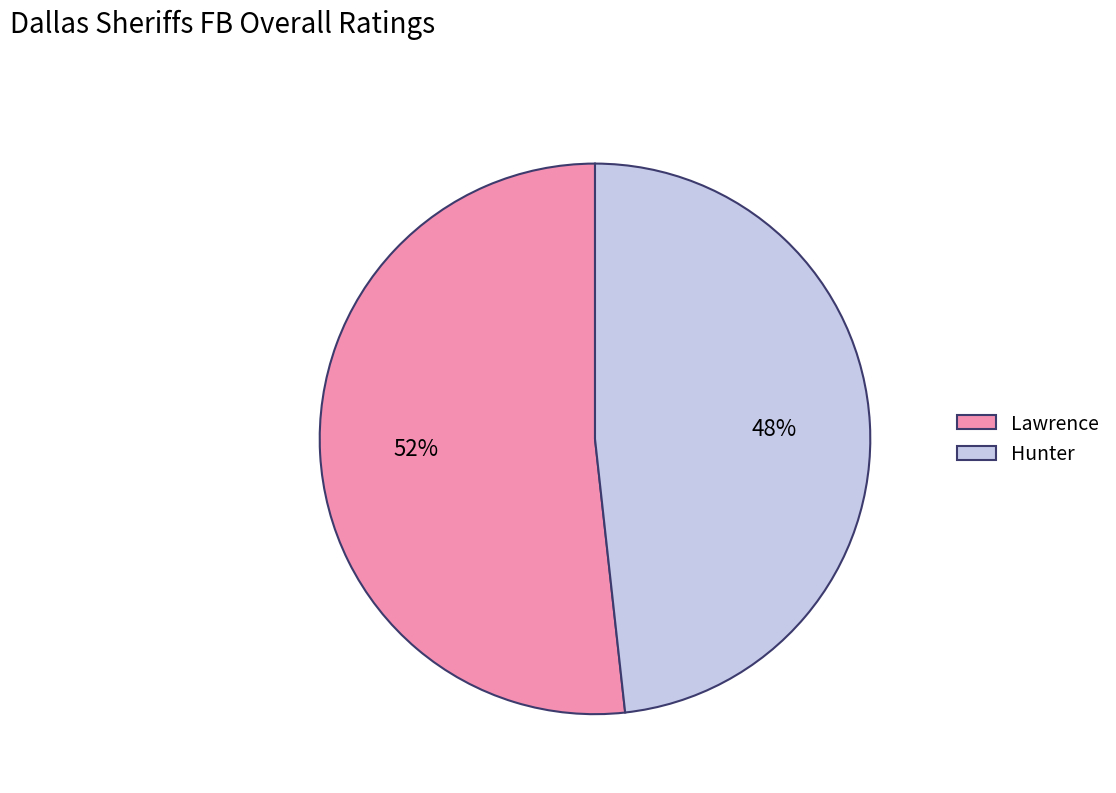

To the nearest percent, what portion does Hunter represent?

48%